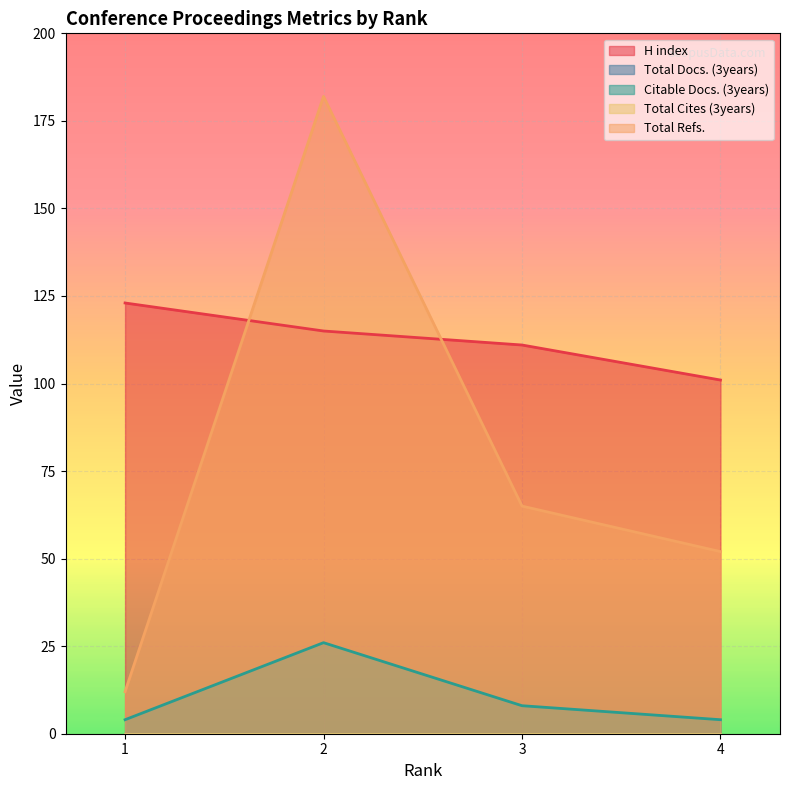

What is the value of the H index point at the 1st from the left?

123